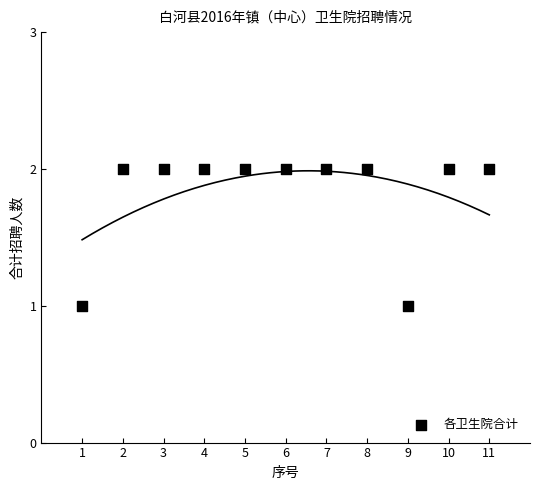

What is the range of X values (max minus min)?

10